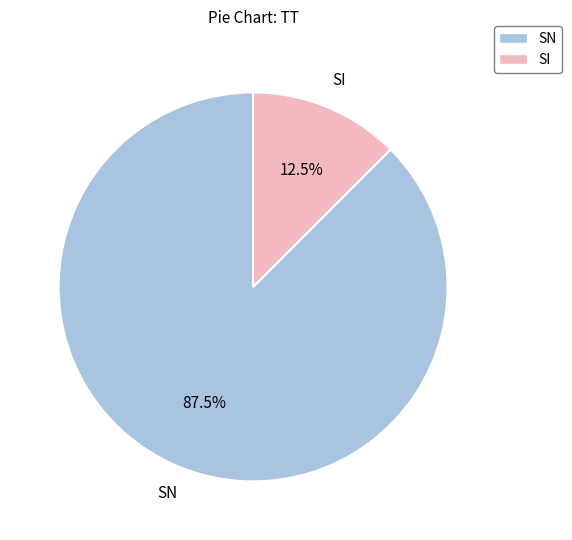

Rank the categories by value from highest to lowest.

SN, SI